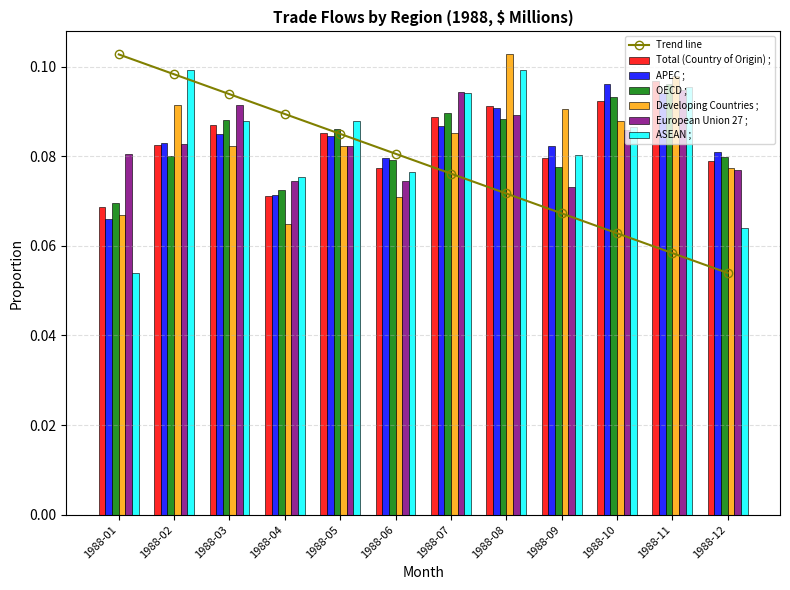

How many European Union 27 ; values are between 0 and 1?

12